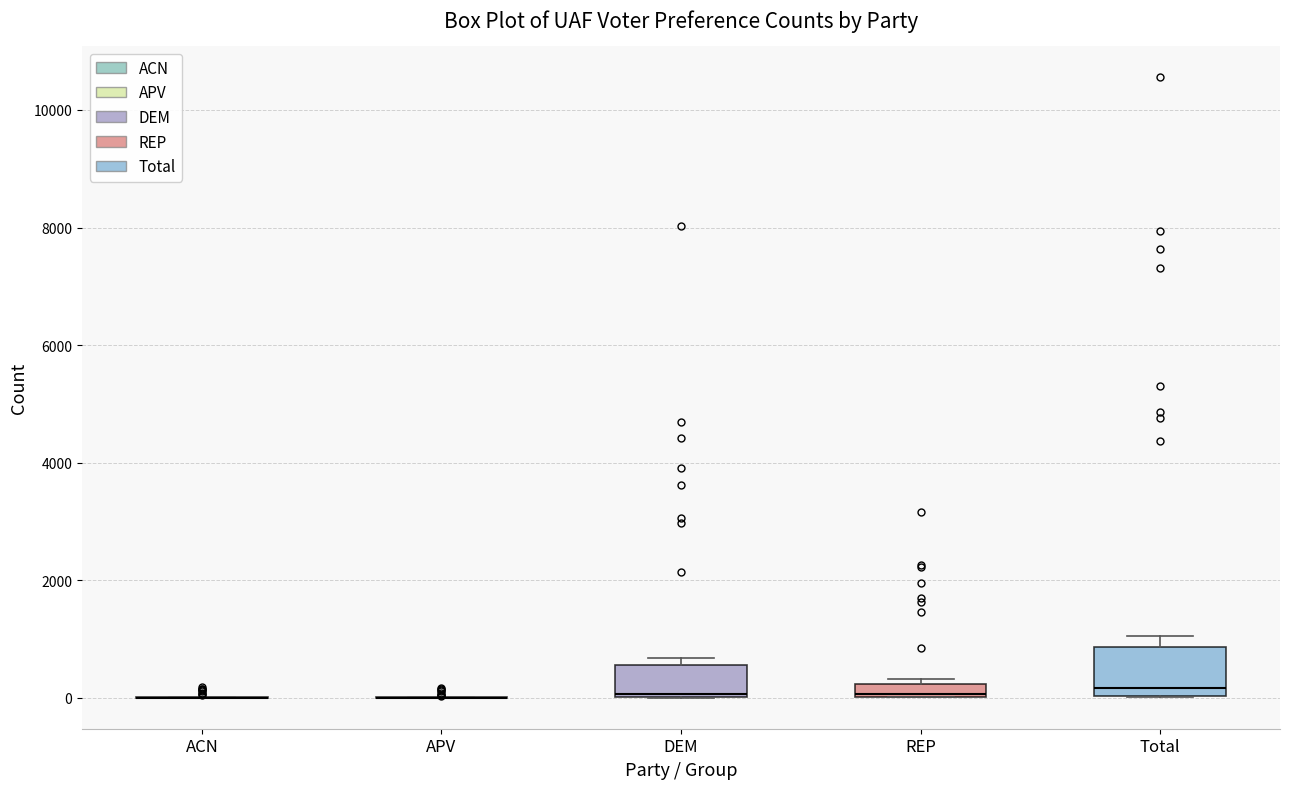

Comparing the boxes themselves (not the whiskers), which one is the tallest?

Total